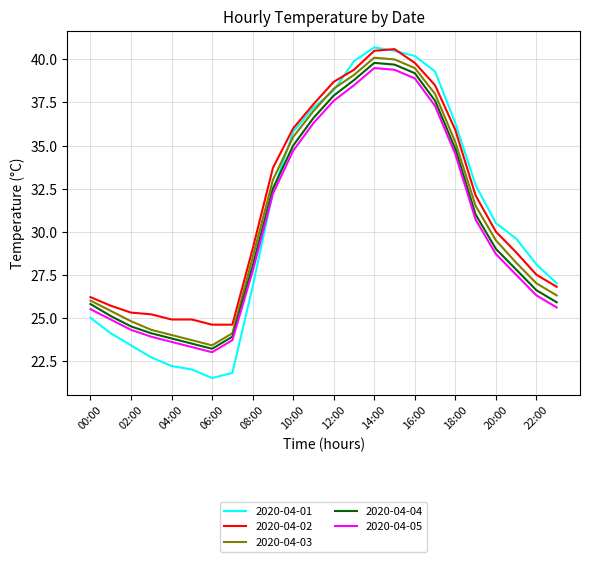

True or false: 2020-04-02 and 2020-04-05 cross at least once.

False